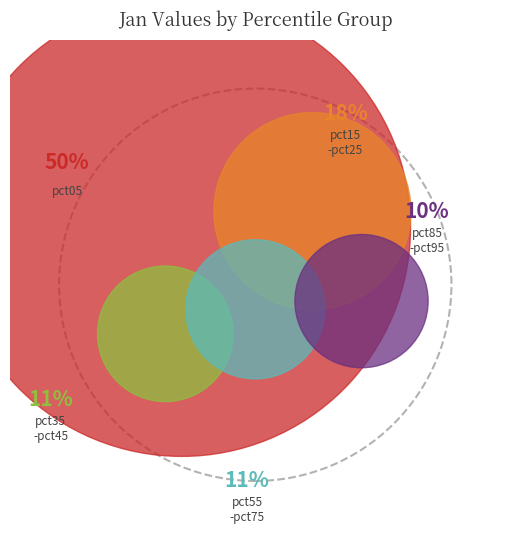

The pct05 slice represents 50% of the pie. True or false?

True